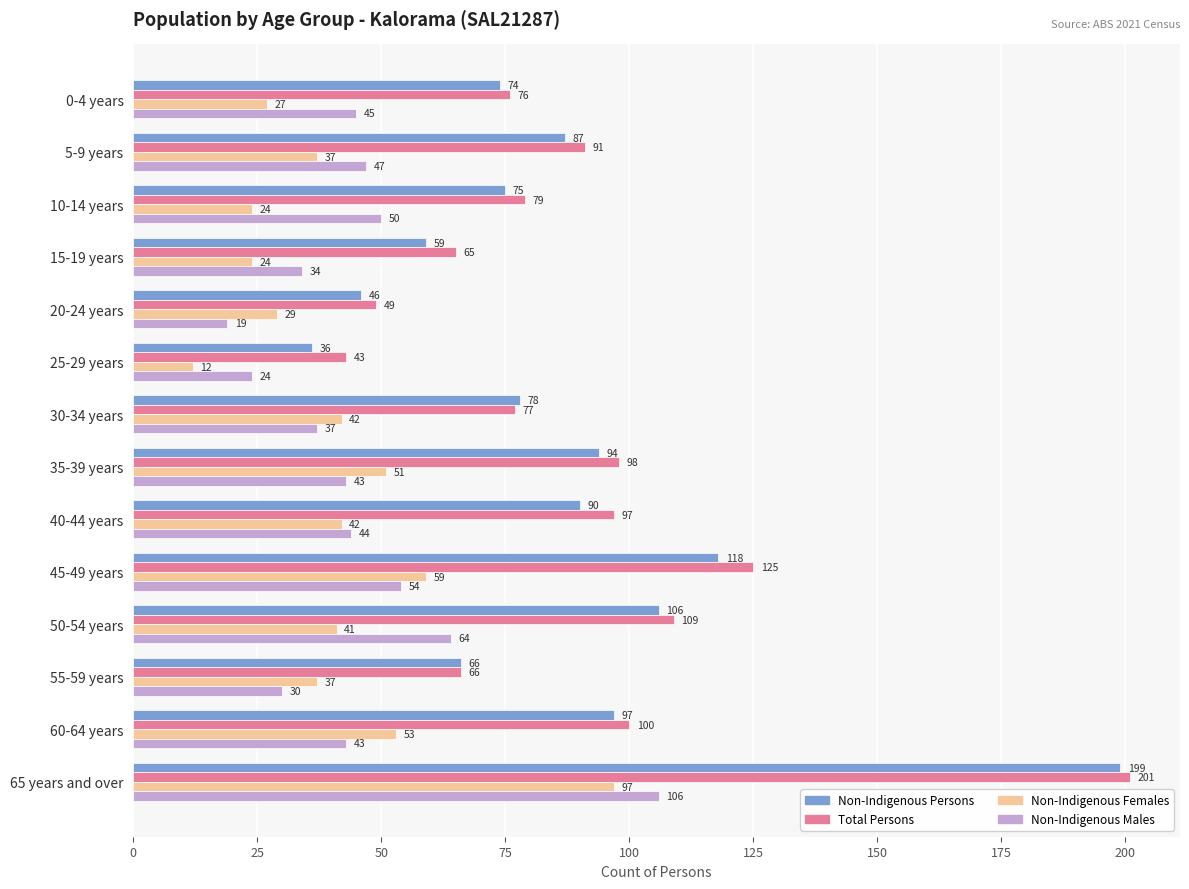

At which label is Non-Indigenous Persons closest to 117?

45-49 years